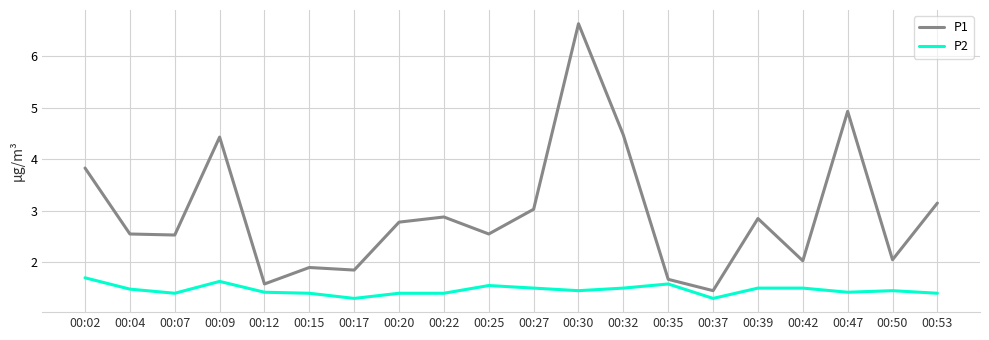

What is the difference between the P2 values at 00:02 and 00:27?

0.2